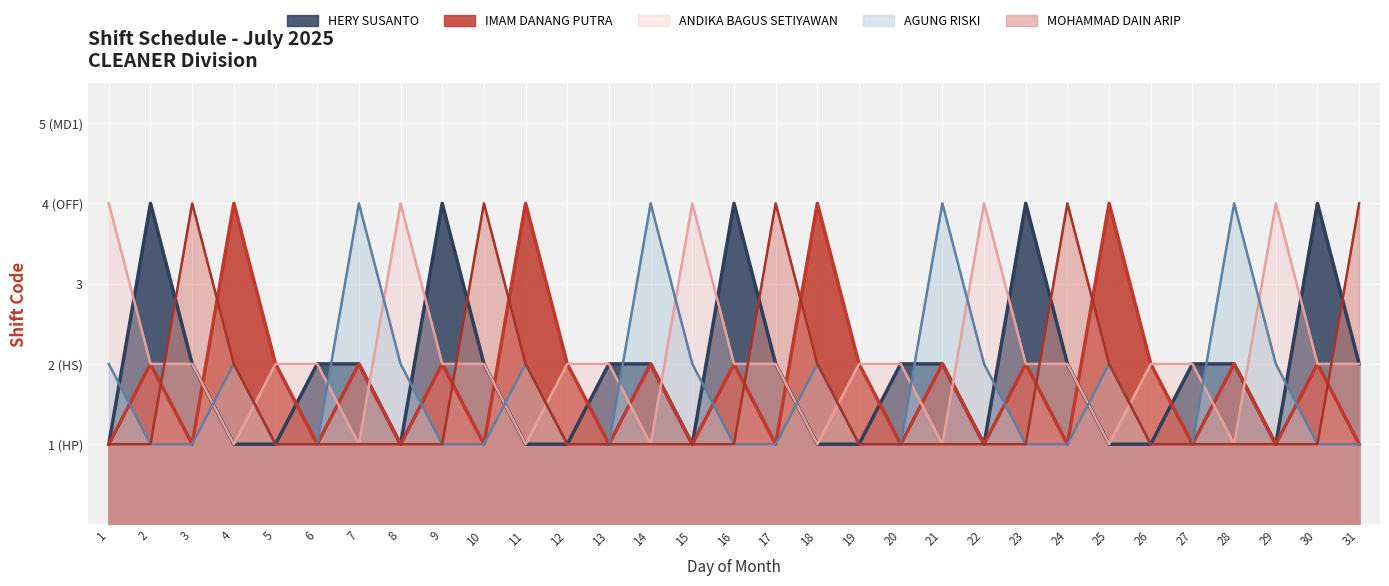

After their last crossing, which series has the higher values: HERY SUSANTO or IMAM DANANG PUTRA?

HERY SUSANTO